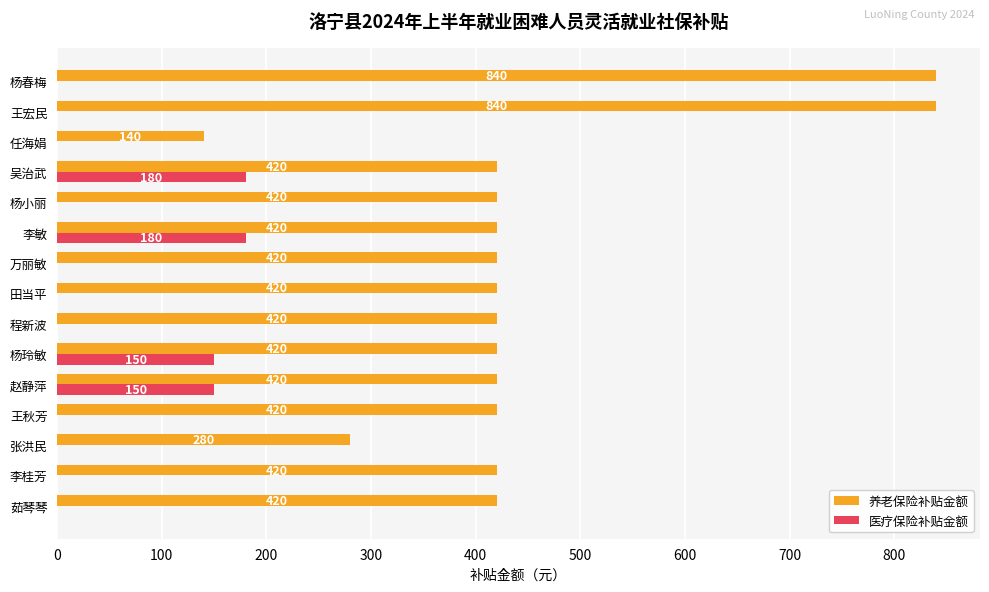

How many distinct data groups are displayed?

2